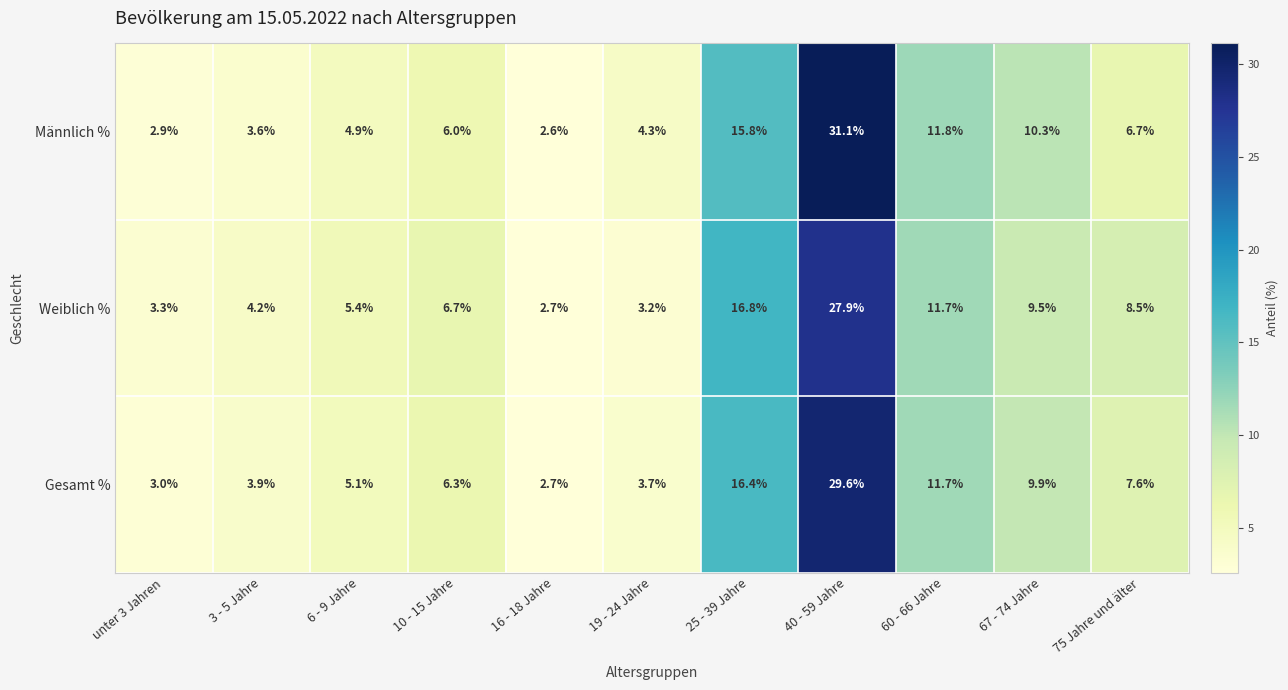

At which category is the sum across all series the highest?

40 - 59 Jahre